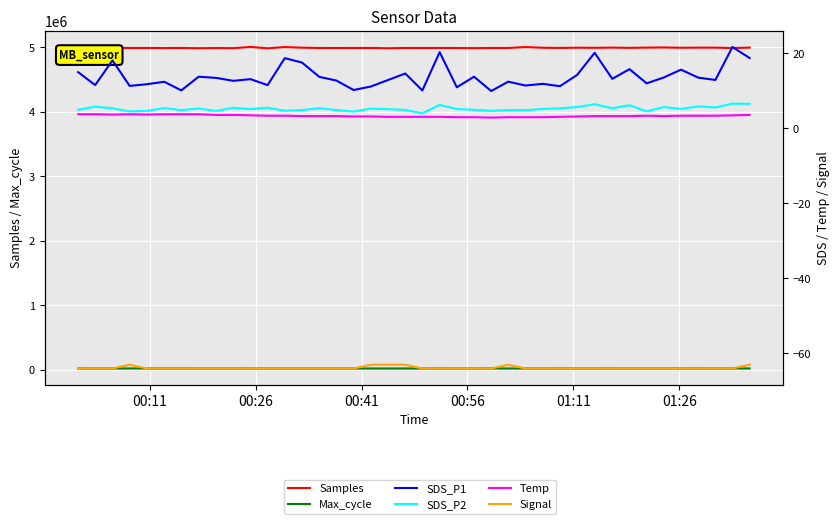

How many interior local peaks does the SDS_P2 series have?

14